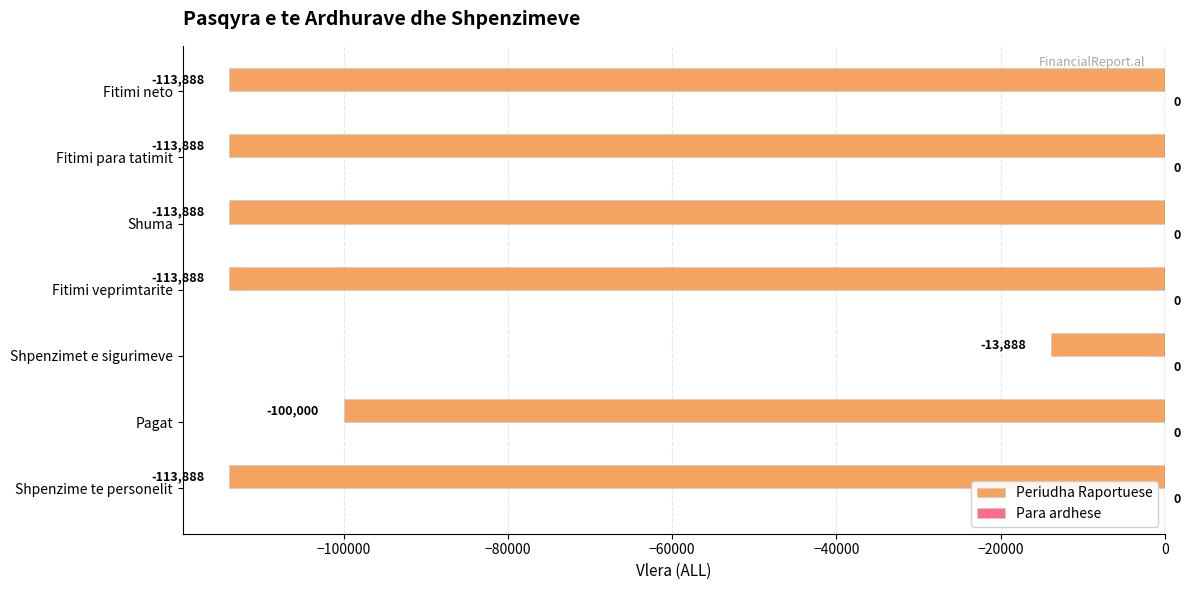

Which has a higher value, Fitimi veprimtarite or Pagat?

Pagat